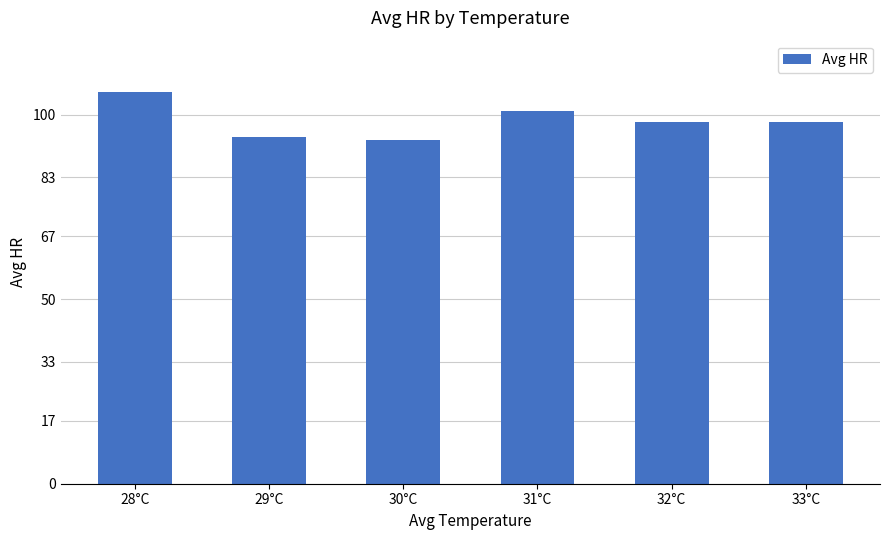

What is the sum of the values at 33°C and 28°C?

204